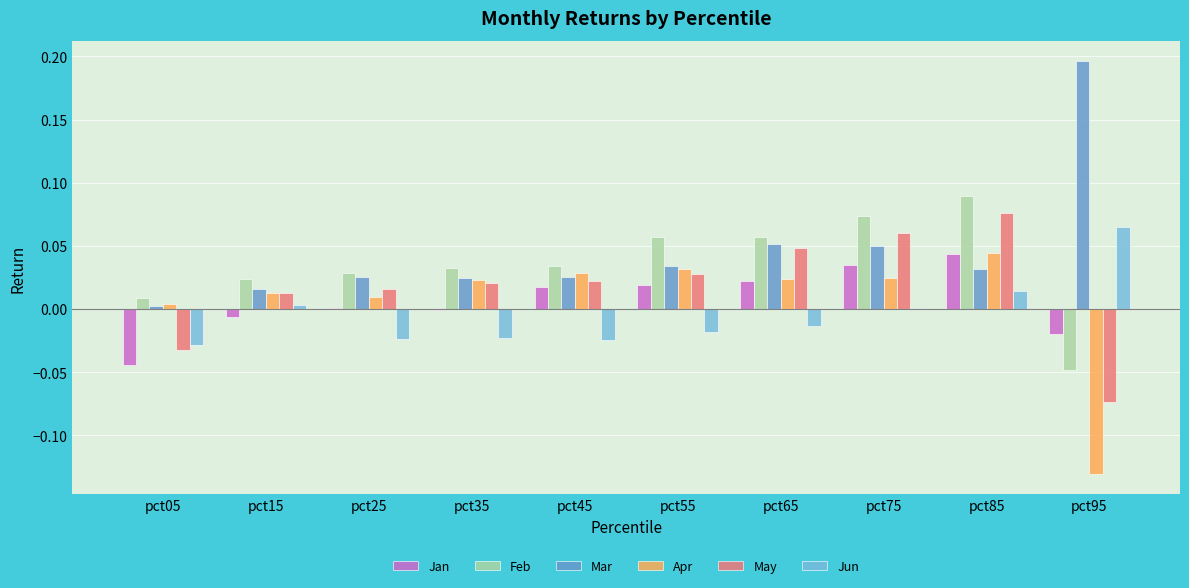

What are all the series names shown in the legend?

Jan, Feb, Mar, Apr, May, Jun